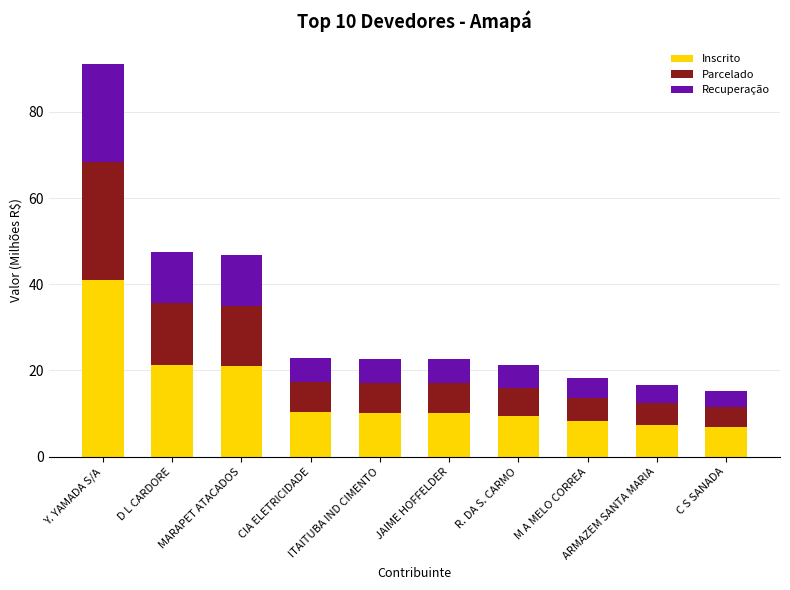

What is the maximum value for Inscrito?

41.0